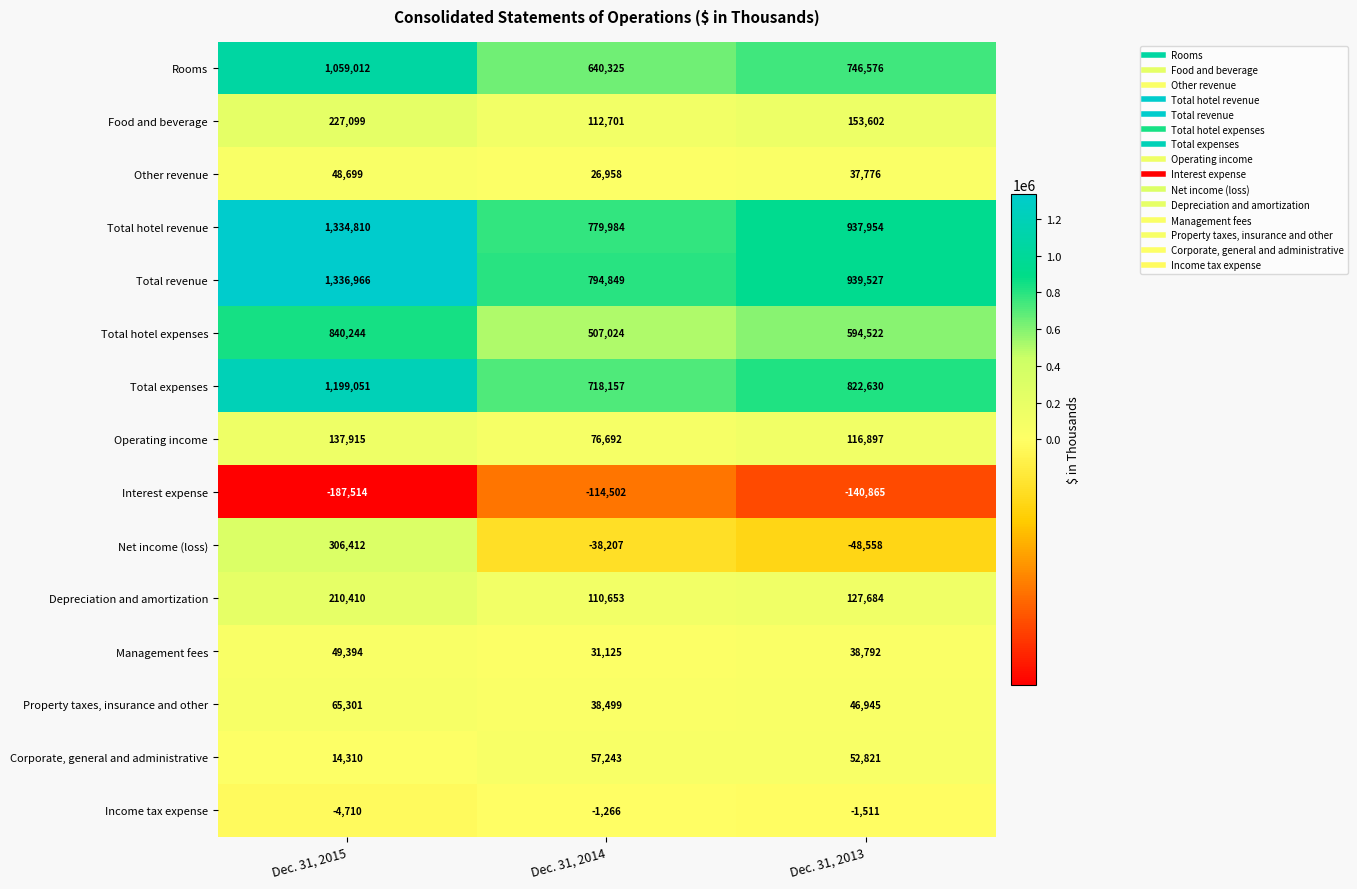

The value of Rooms at Dec. 31, 2013 is 363832. True or false?

False